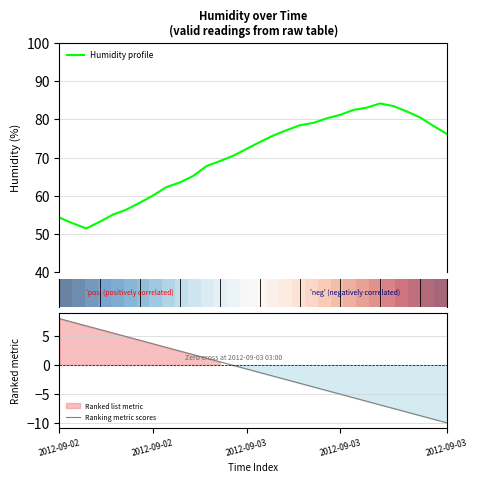

What is the maximum value for Humidity profile?

84.2